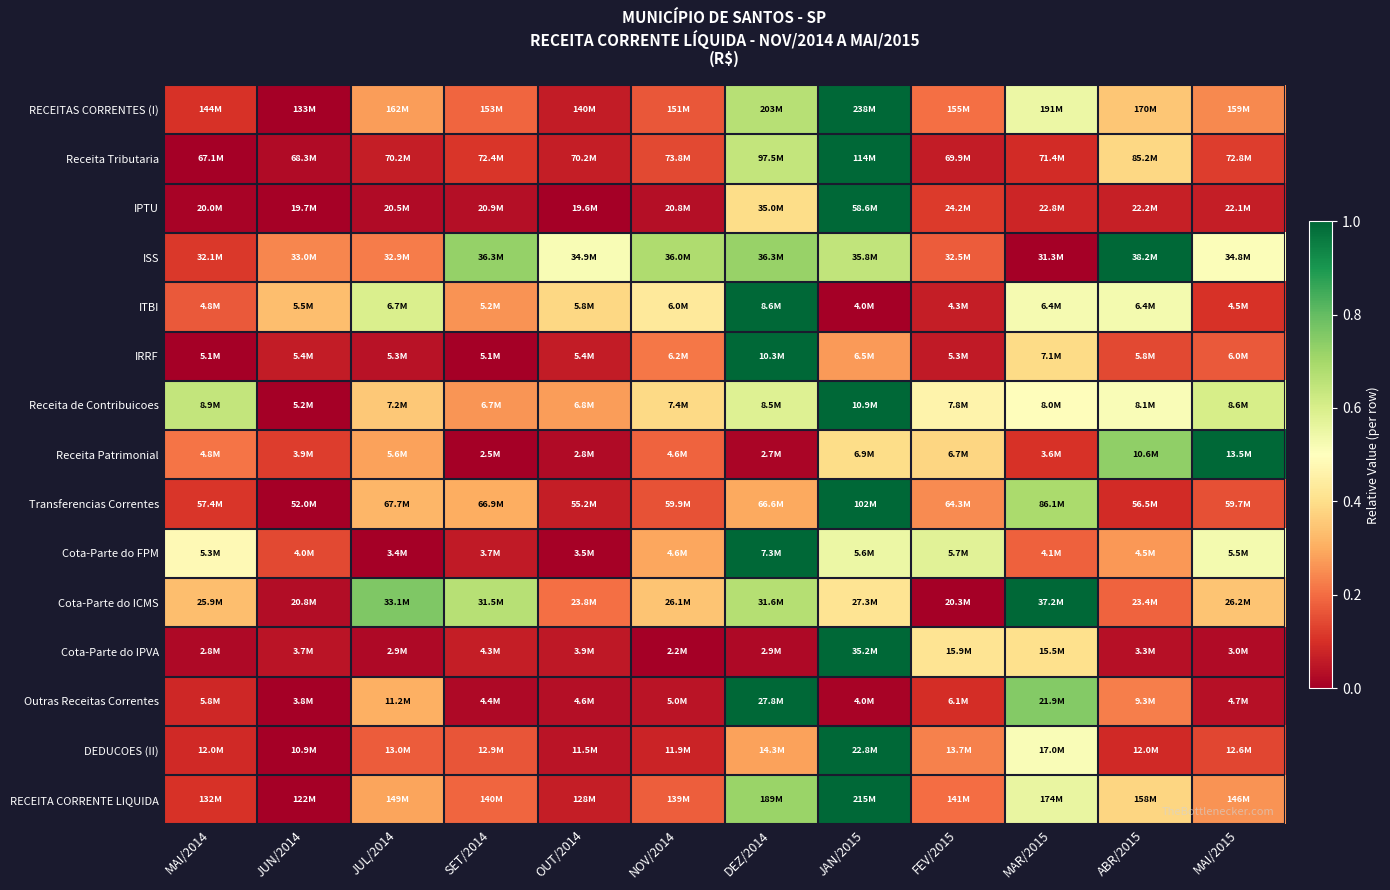

Count the number of data series in this chart.

15